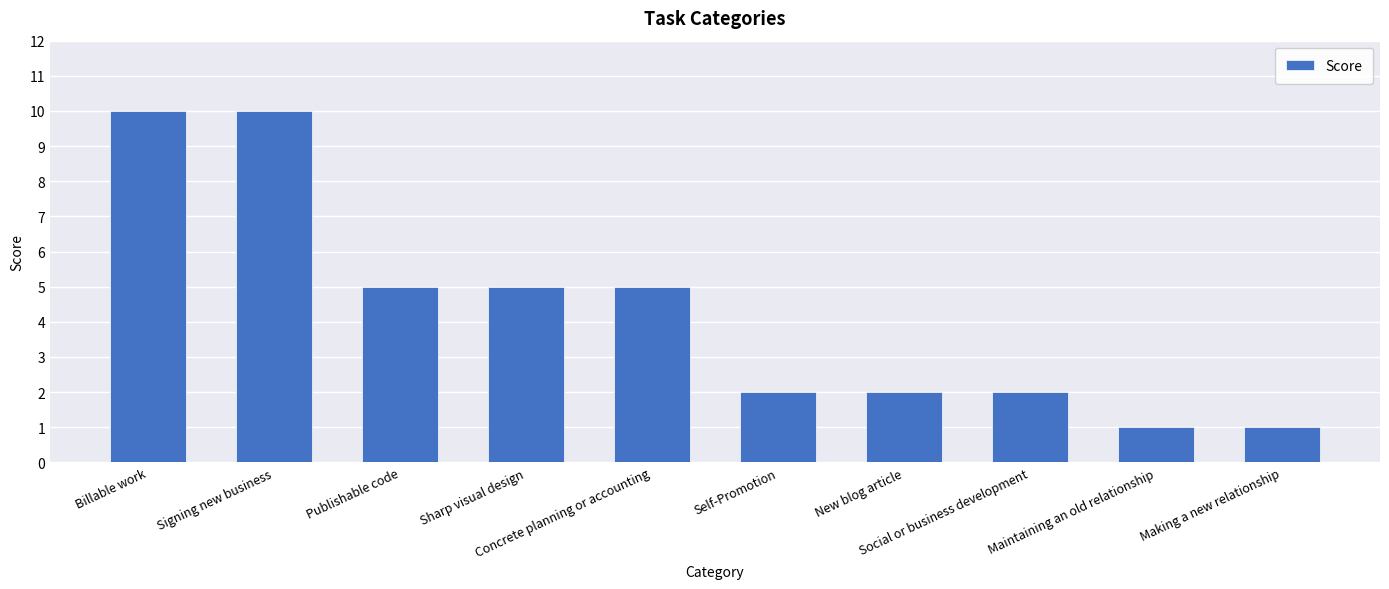

What is the greatest value displayed?

10